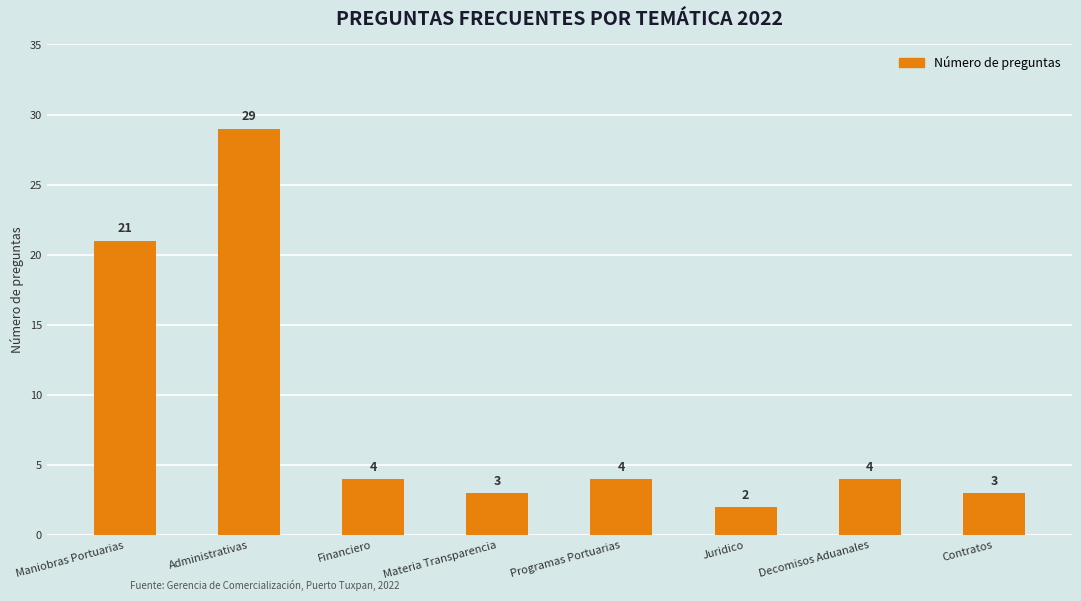

What is the value of the 6th bar from the left?

2